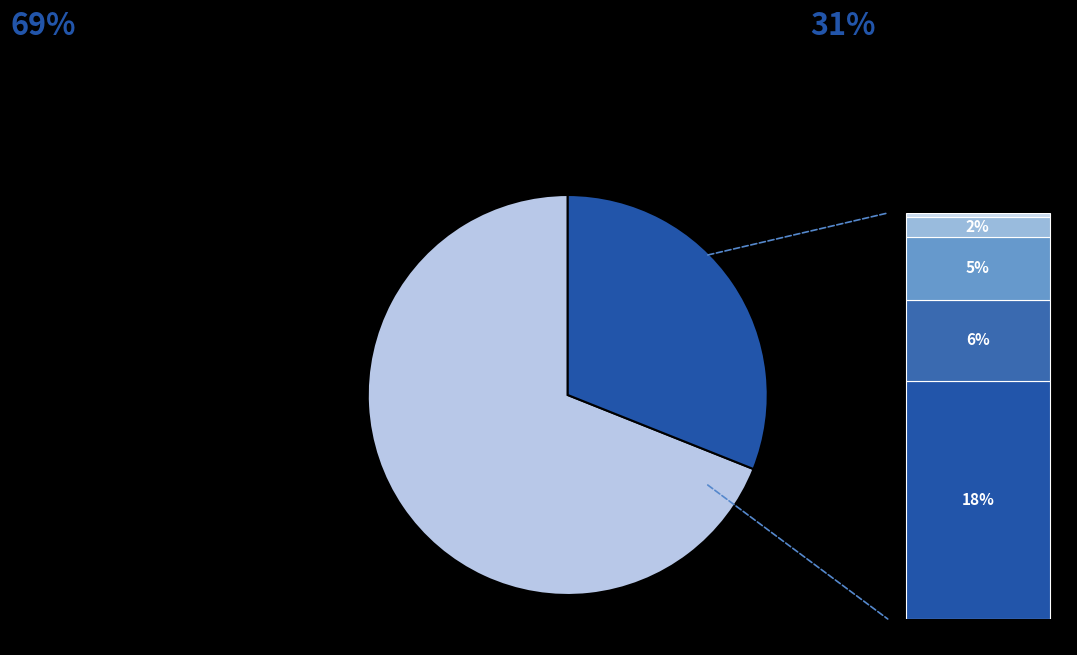

What percentage is NOT represented by Ozeanien?

99.7%